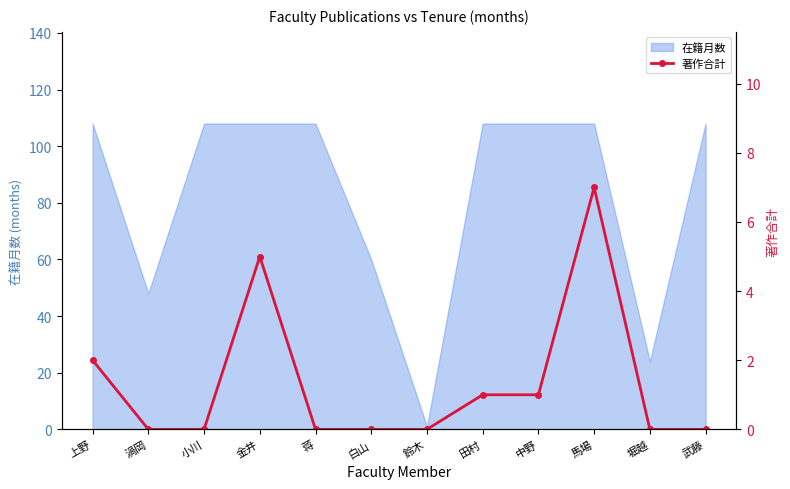

What position from the left is 武藤?

12